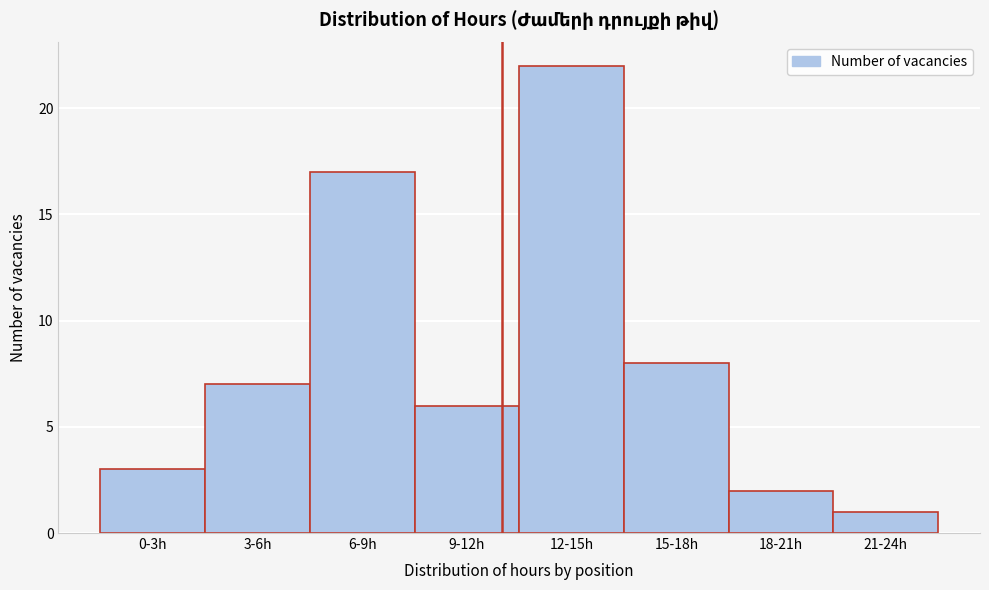

Reading left to right, extract all data points from this chart.

3	7	17	6	22	8	2	1